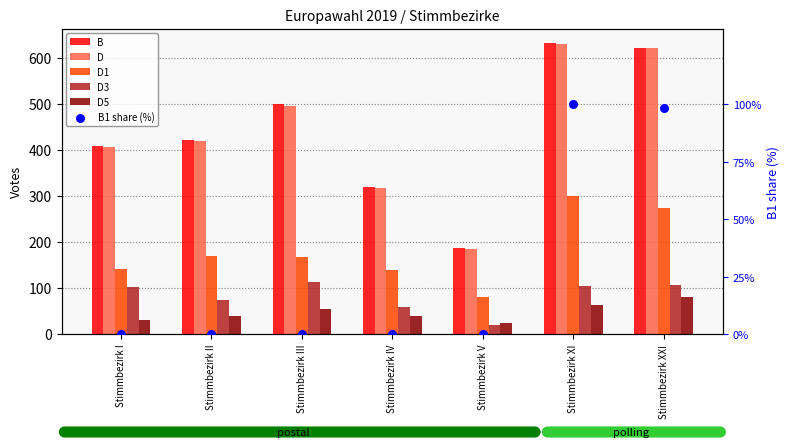

At how many categories does at least one series exceed 366?

5